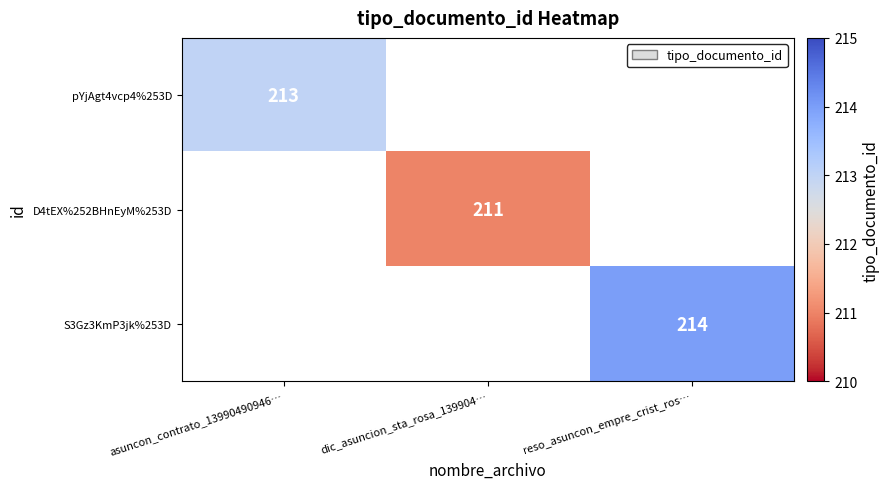

Is it true that D4tEX%252BHnEyM%253D equals 312 at dic_asuncion_sta_rosa_139904…?

False